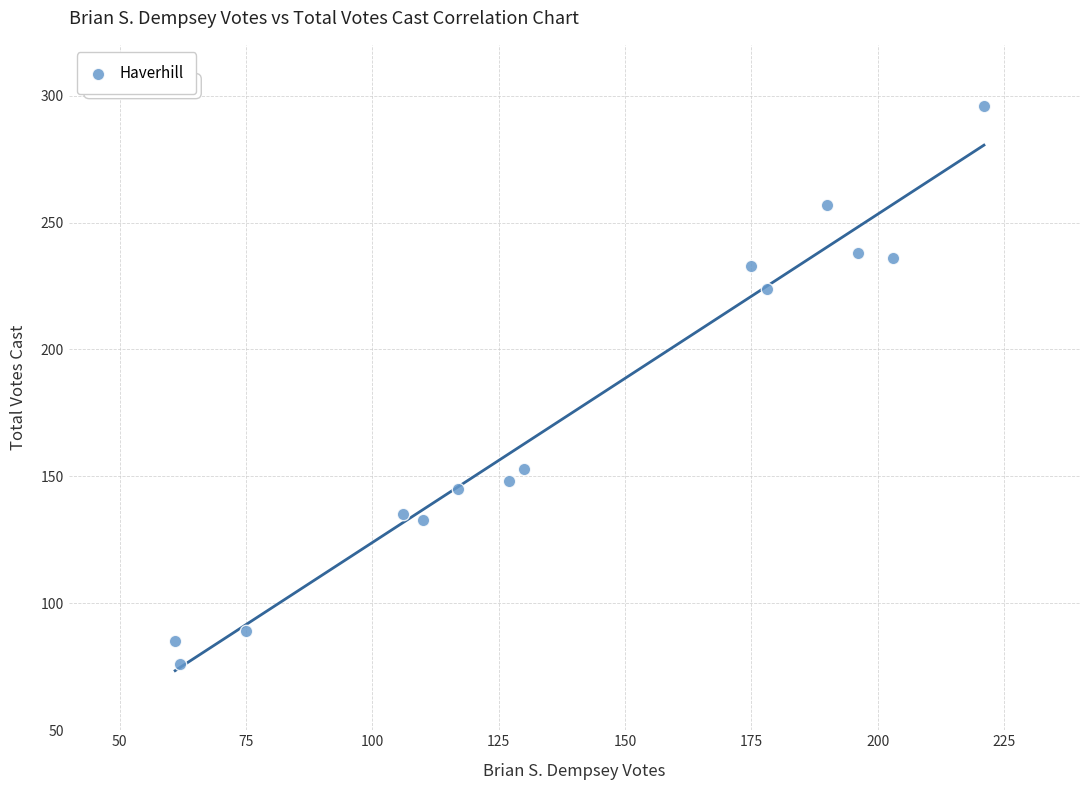

What Y value in the scatter plot is closest to 186?

153